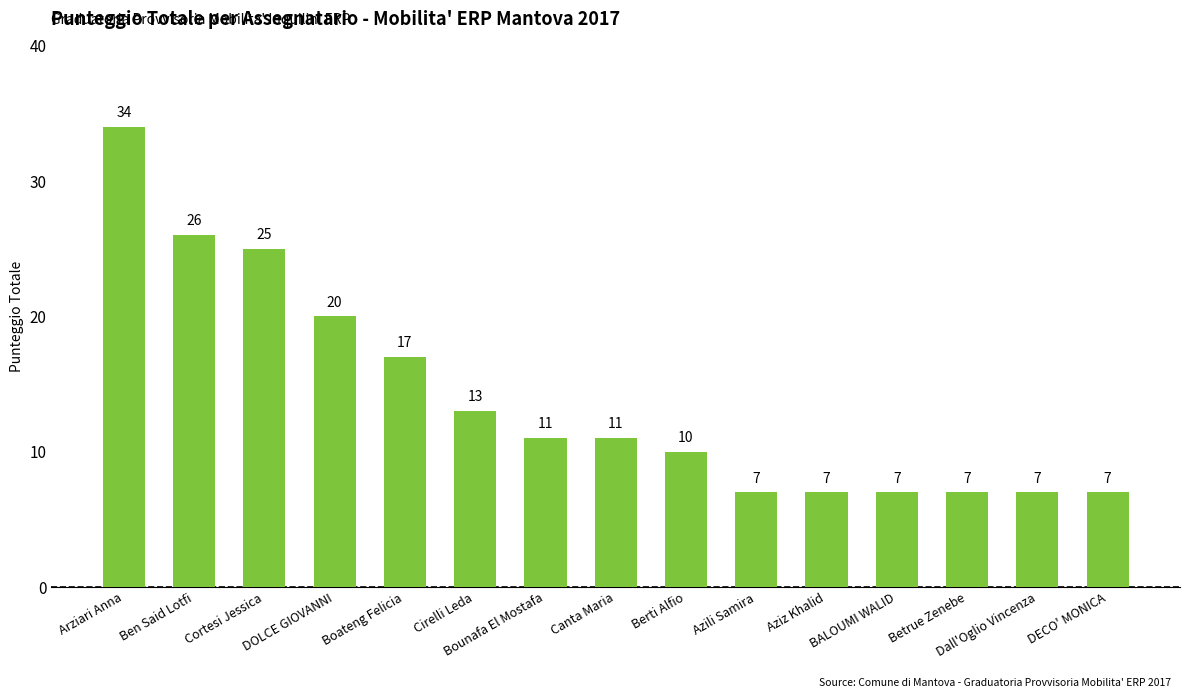

Does the chart contain stacked bars?

No